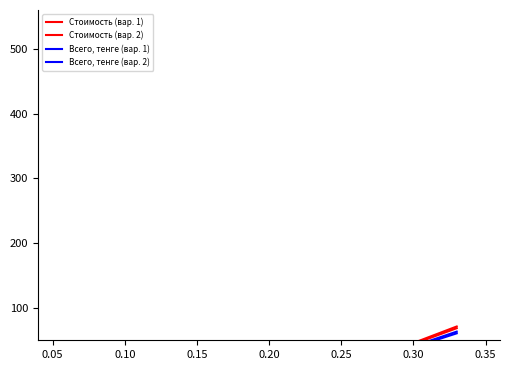

Reading left to right, transcribe all the data shown in this chart.

Стоимость (вар. 1): 3.4	4.0	7.7	8.2	8.6	9.0	9.3	13.7	16.6	45.8	68.6
Стоимость (вар. 2): 3.6	4.2	8.0	8.6	8.9	9.3	9.6	14.3	17.2	47.5	71.3
Всего, тенге (вар. 1): 3.2	3.7	7.1	7.6	7.9	8.3	8.6	12.7	15.3	42.2	63.4
Всего, тенге (вар. 2): 3.0	3.5	6.8	7.3	7.6	7.9	8.2	12.1	14.7	40.5	60.7